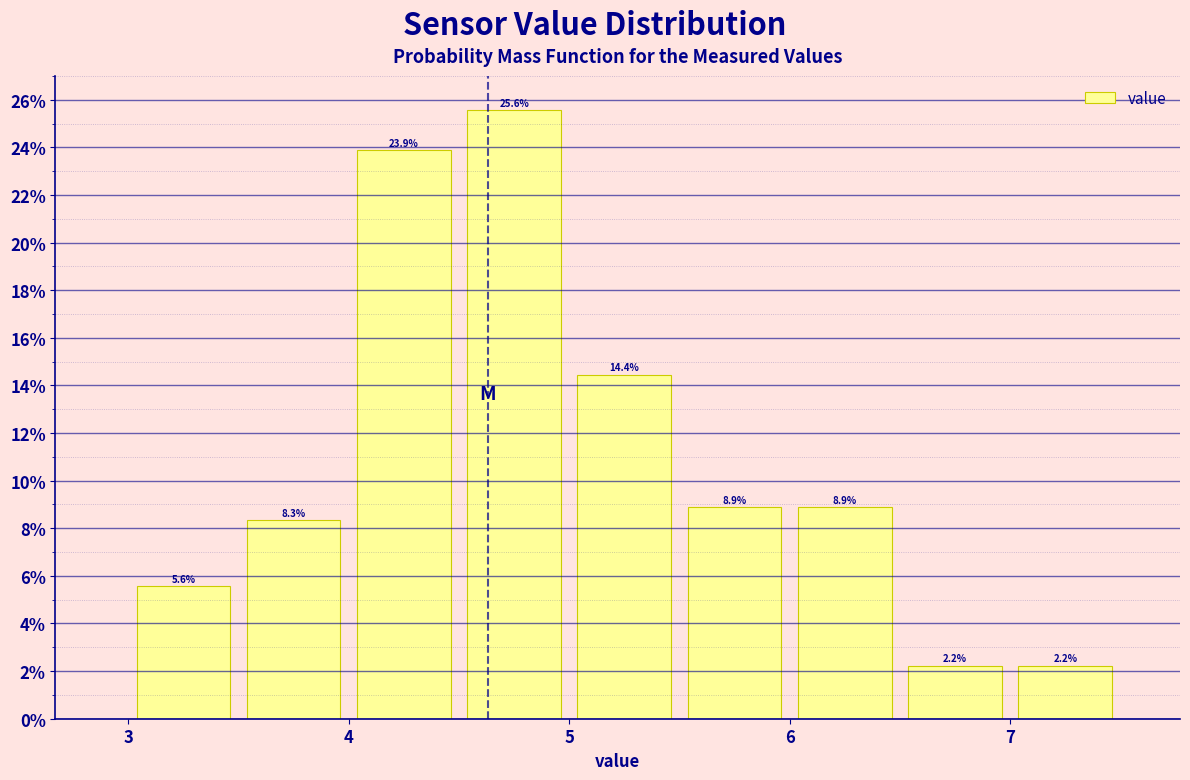

Reading left to right, transcribe this chart: for each bar, give the range it covers on the x-axis and its height.

3.0 to 3.5: 5.6
3.5 to 4.0: 8.3
4.0 to 4.5: 23.9
4.5 to 5.0: 25.6
5.0 to 5.5: 14.4
5.5 to 6.0: 8.9
6.0 to 6.5: 8.9
6.5 to 7.0: 2.2
7.0 to 7.5: 2.2